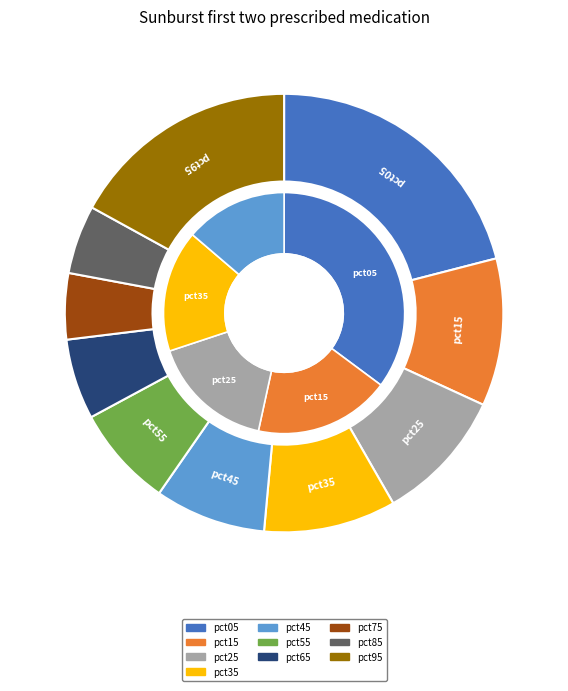

Count the number of slices in the pie.

10